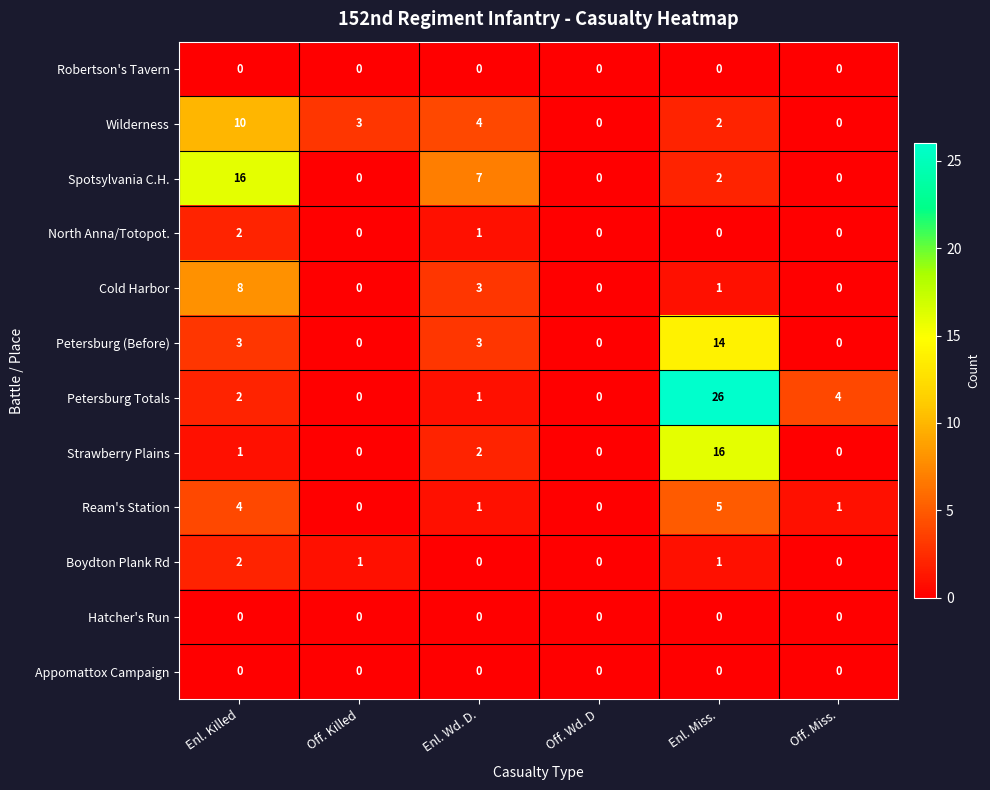

At which category does the chart reach its peak across all series?

Enl. Miss.